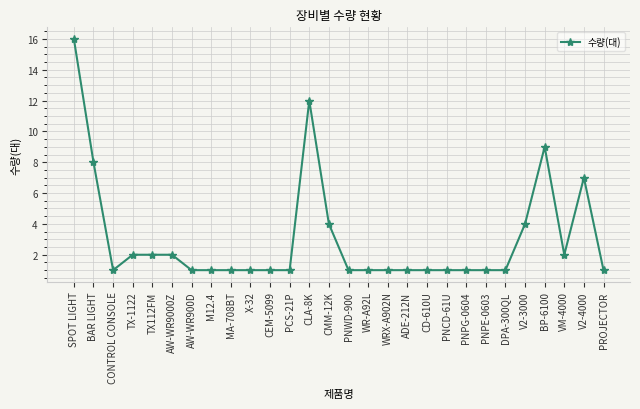

Where is the first local minimum?

CONTROL CONSOLE